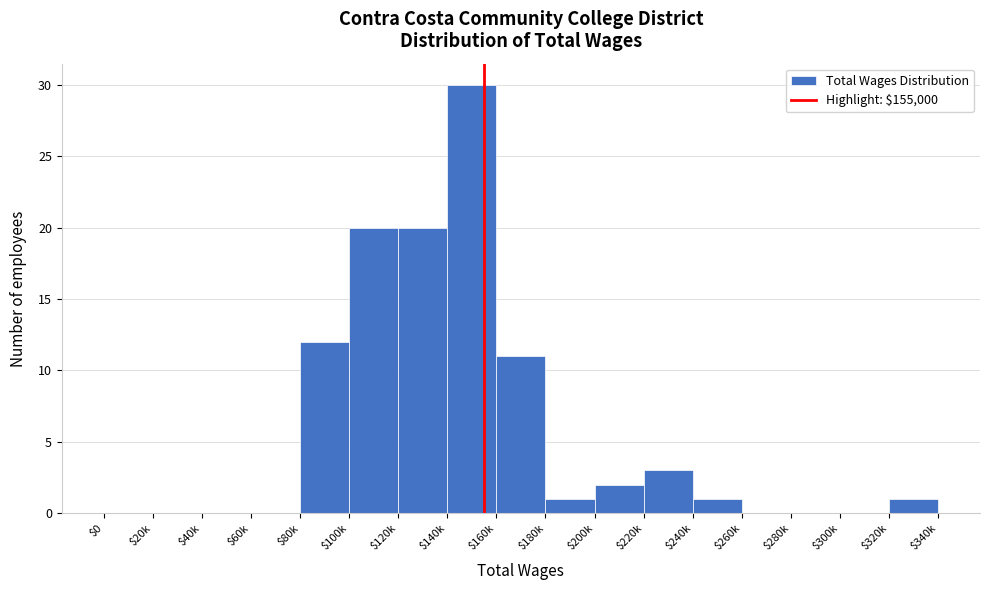

Is it true that the value at $160k is 11?

True